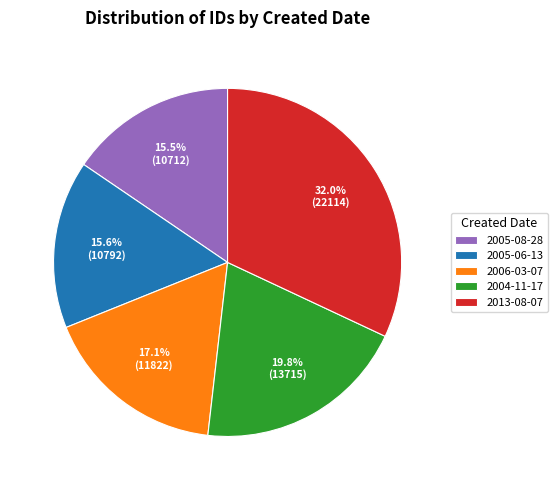

To the nearest percent, what percentage of the pie is 2005-06-13?

16%